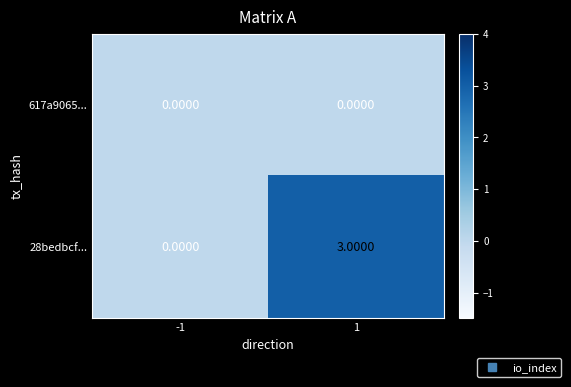

Which series changed the most between -1 and 1?

28bedbcf...